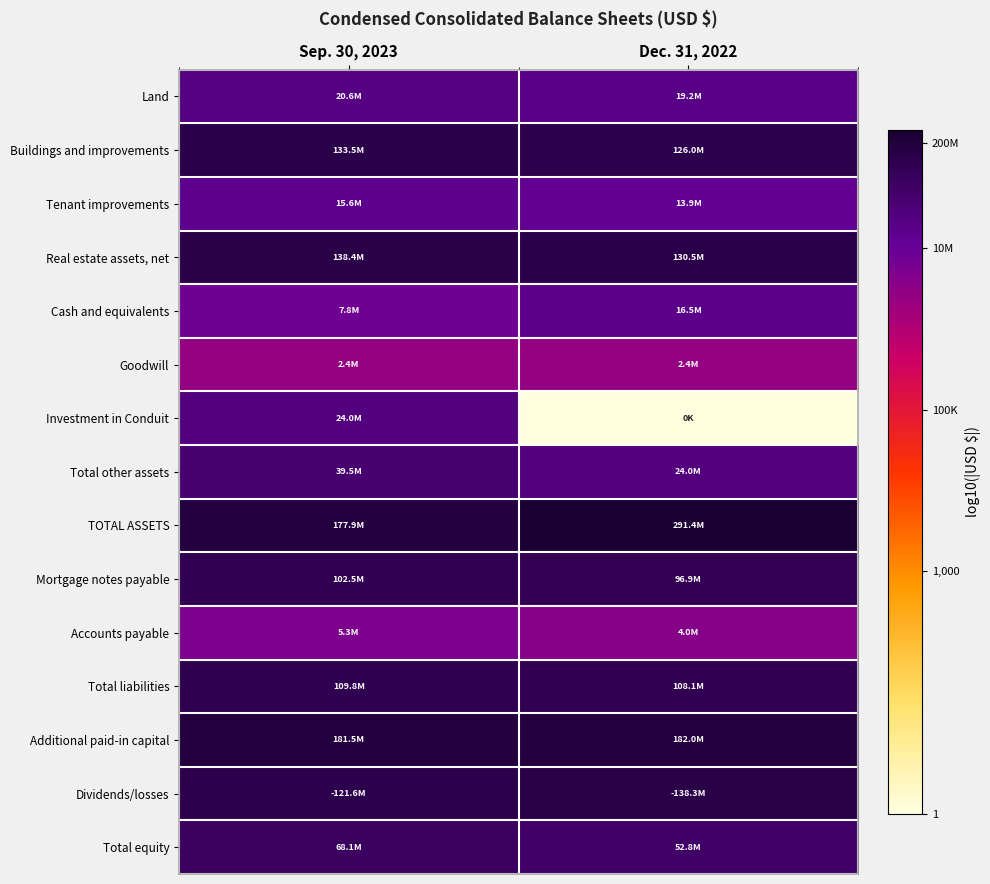

Reading right to left, list all the values displayed in this chart.

Land: Dec. 31, 2022=7.3	Sep. 30, 2023=7.3
Buildings and improvements: Dec. 31, 2022=8.1	Sep. 30, 2023=8.1
Tenant improvements: Dec. 31, 2022=7.1	Sep. 30, 2023=7.2
Real estate assets, net: Dec. 31, 2022=8.1	Sep. 30, 2023=8.1
Cash and equivalents: Dec. 31, 2022=7.2	Sep. 30, 2023=6.9
Goodwill: Dec. 31, 2022=6.4	Sep. 30, 2023=6.4
Investment in Conduit: Dec. 31, 2022=0.0	Sep. 30, 2023=7.4
Total other assets: Dec. 31, 2022=7.4	Sep. 30, 2023=7.6
TOTAL ASSETS: Dec. 31, 2022=8.5	Sep. 30, 2023=8.3
Mortgage notes payable: Dec. 31, 2022=8.0	Sep. 30, 2023=8.0
Accounts payable: Dec. 31, 2022=6.6	Sep. 30, 2023=6.7
Total liabilities: Dec. 31, 2022=8.0	Sep. 30, 2023=8.0
Additional paid-in capital: Dec. 31, 2022=8.3	Sep. 30, 2023=8.3
Dividends/losses: Dec. 31, 2022=8.1	Sep. 30, 2023=8.1
Total equity: Dec. 31, 2022=7.7	Sep. 30, 2023=7.8